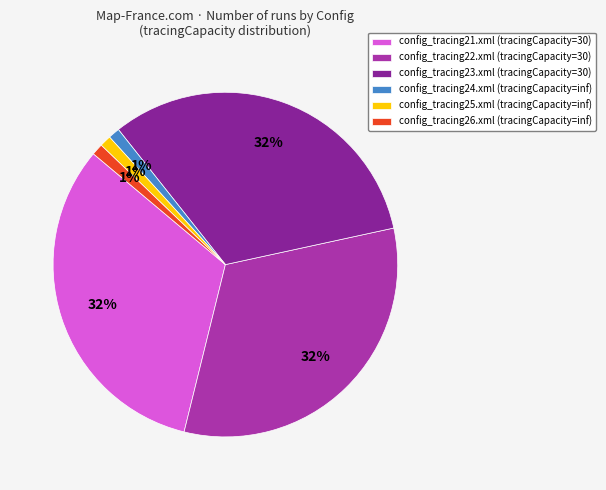

To the nearest percent, what is the combined percentage of config_tracing22.xml and config_tracing25.xml?

33%